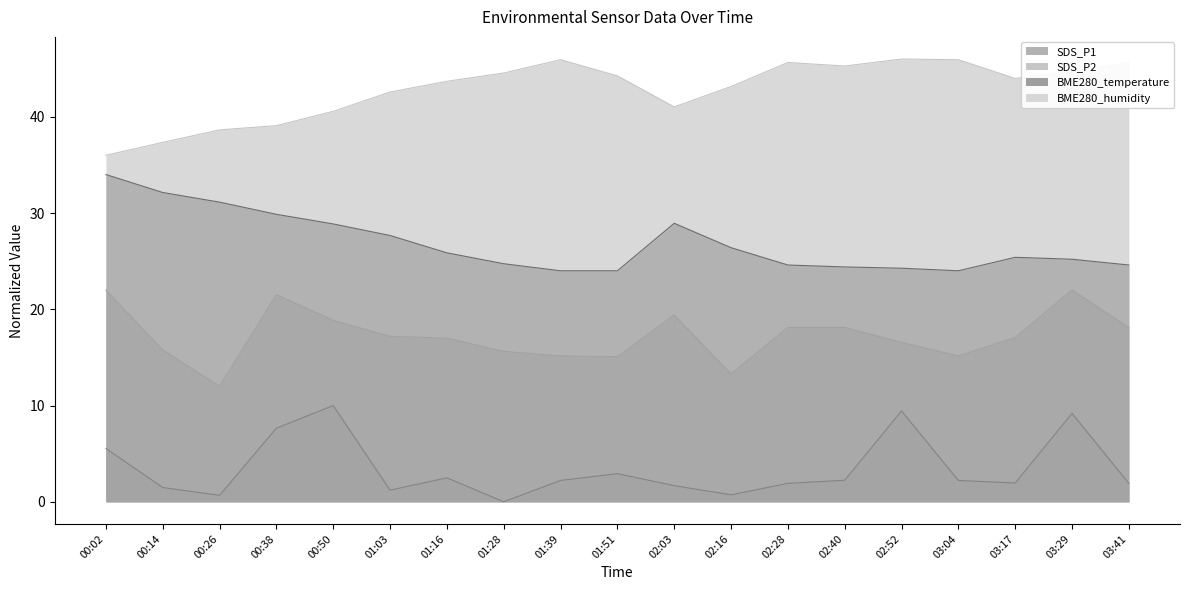

At which category does the chart reach its minimum across all series?

01:28